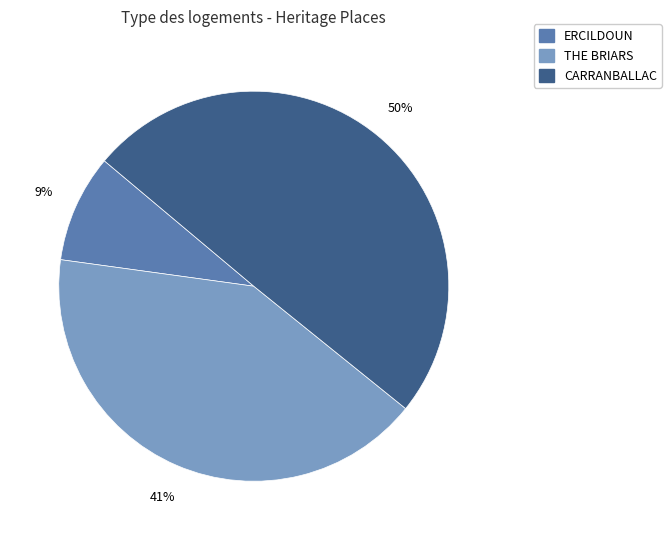

How many segments does this pie chart have?

3